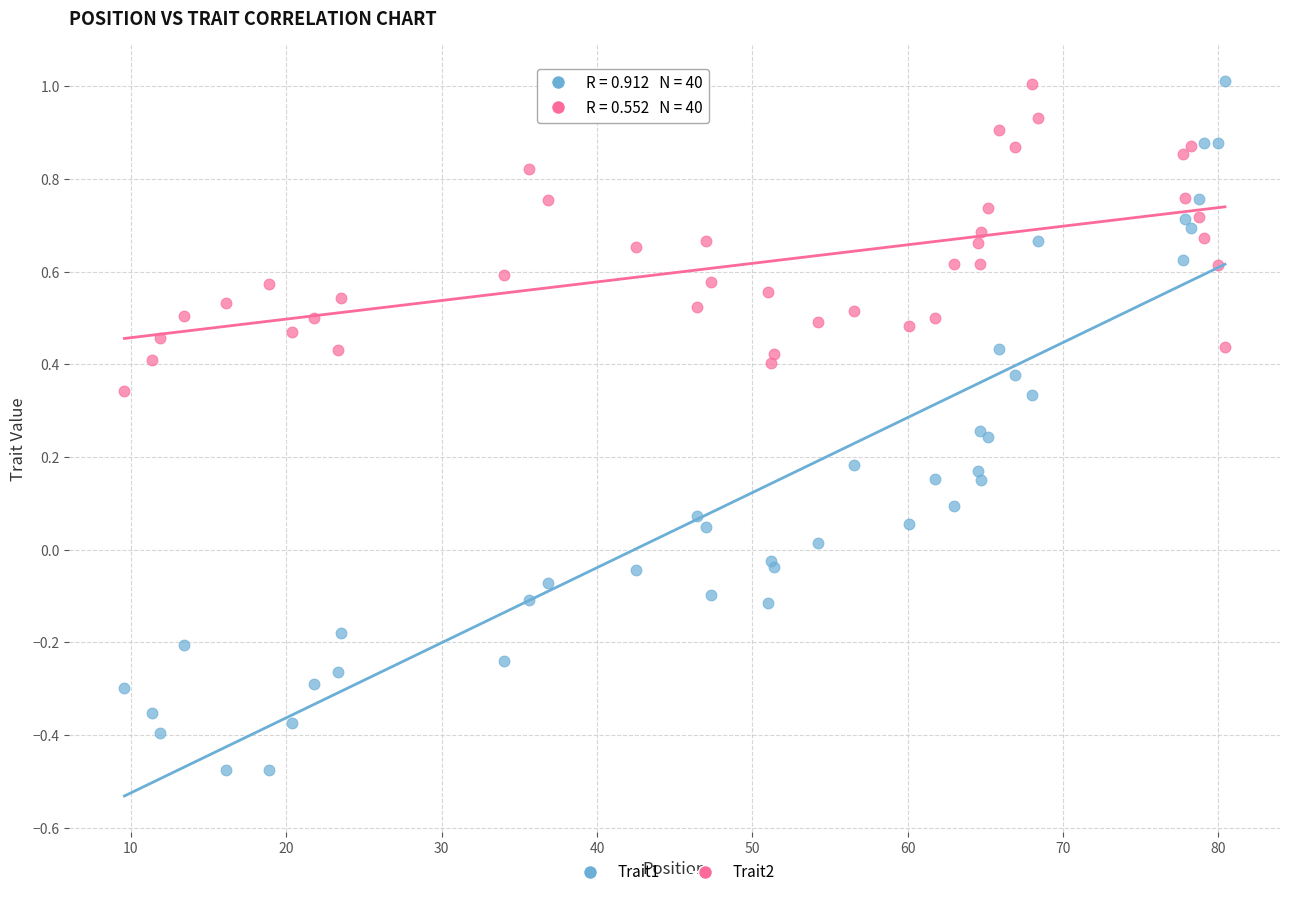

Which series reaches the minimum Y coordinate?

Trait1